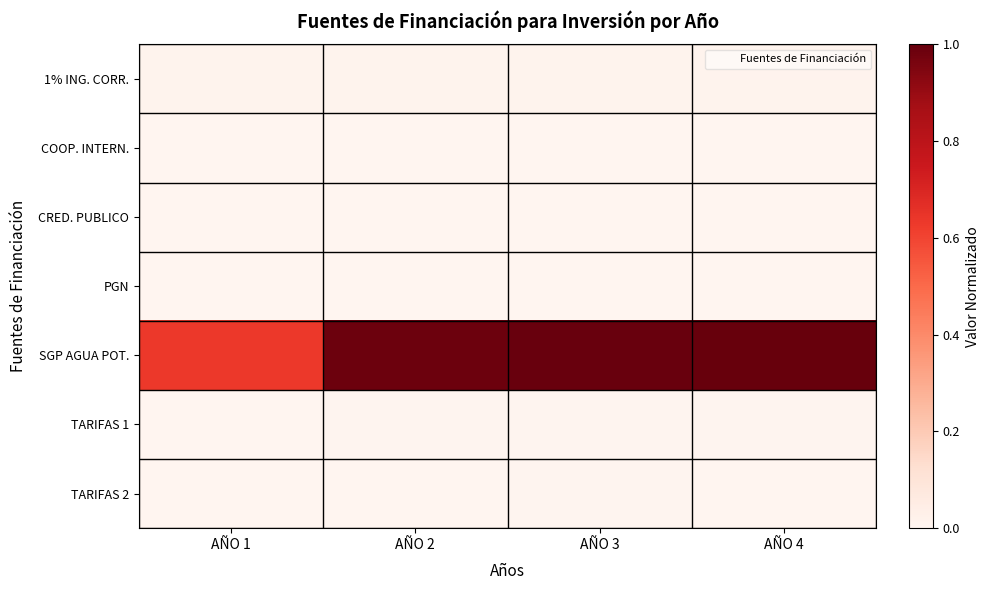

Reading left to right, list all the values displayed in this chart.

1% ING. CORR.: AÑO 1=0.0	AÑO 2=0.0	AÑO 3=0.0	AÑO 4=0.0
COOP. INTERN.: AÑO 1=0.0	AÑO 2=0.0	AÑO 3=0.0	AÑO 4=0.0
CRED. PUBLICO: AÑO 1=0.0	AÑO 2=0.0	AÑO 3=0.0	AÑO 4=0.0
PGN: AÑO 1=0.0	AÑO 2=0.0	AÑO 3=0.0	AÑO 4=0.0
SGP AGUA POT.: AÑO 1=0.6	AÑO 2=1.0	AÑO 3=1.0	AÑO 4=1.0
TARIFAS 1: AÑO 1=0.0	AÑO 2=0.0	AÑO 3=0.0	AÑO 4=0.0
TARIFAS 2: AÑO 1=0.0	AÑO 2=0.0	AÑO 3=0.0	AÑO 4=0.0